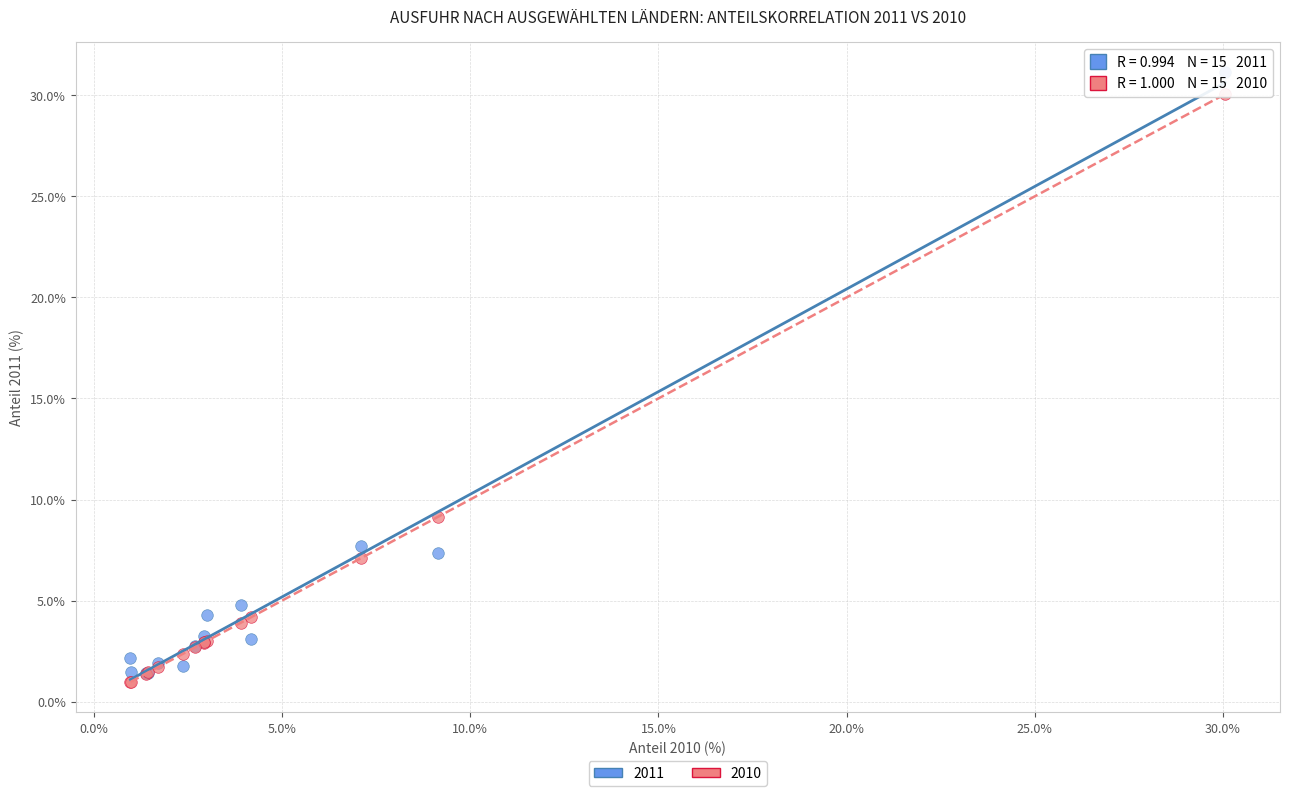

Across all series, what Y value is closest to 16?

9.1